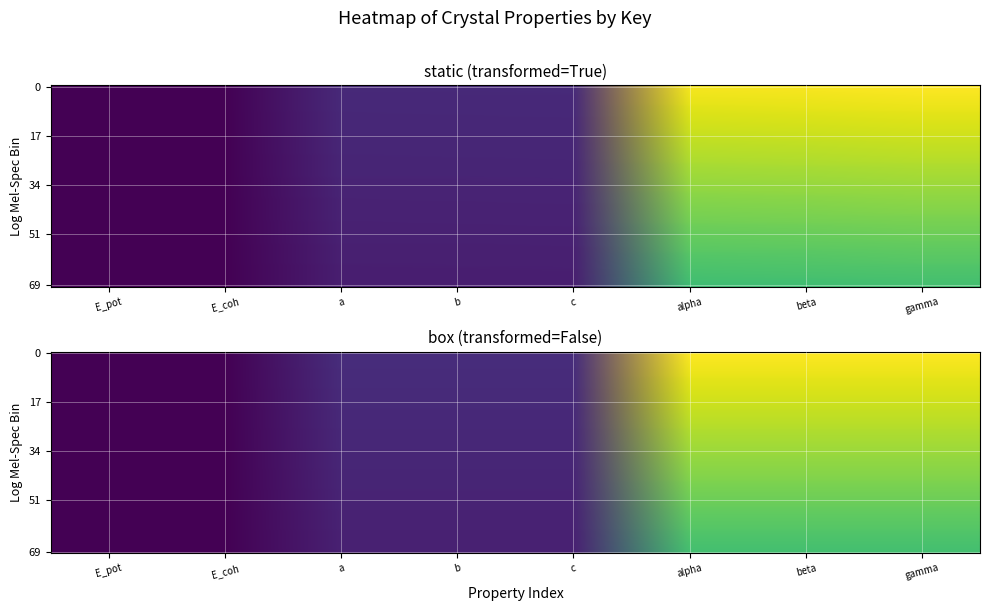

What is the difference between the 70ce15c0-2786-420b-9acb-9bdfd77d12b7 values at a and gamma?

0.9